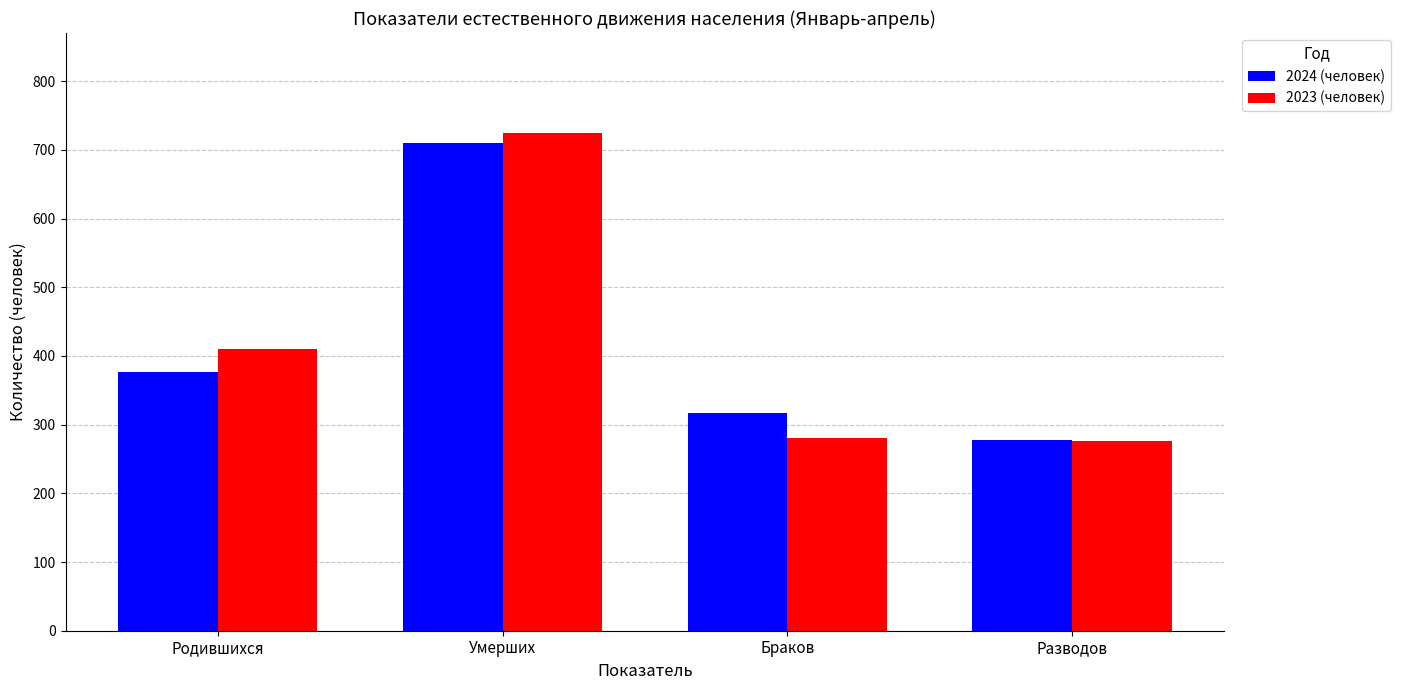

At Умерших, list the series in order from largest to smallest.

2023 (человек), 2024 (человек)